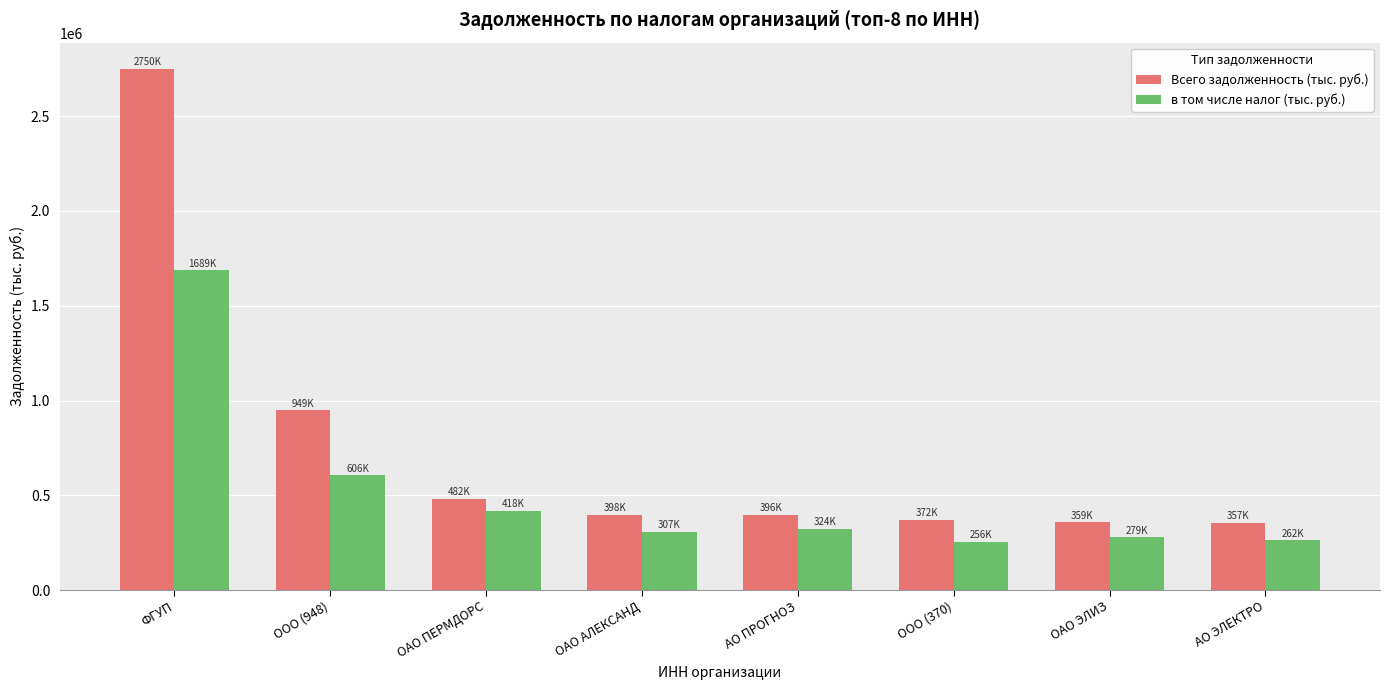

What is the minimum value shown in the chart?

255685.3